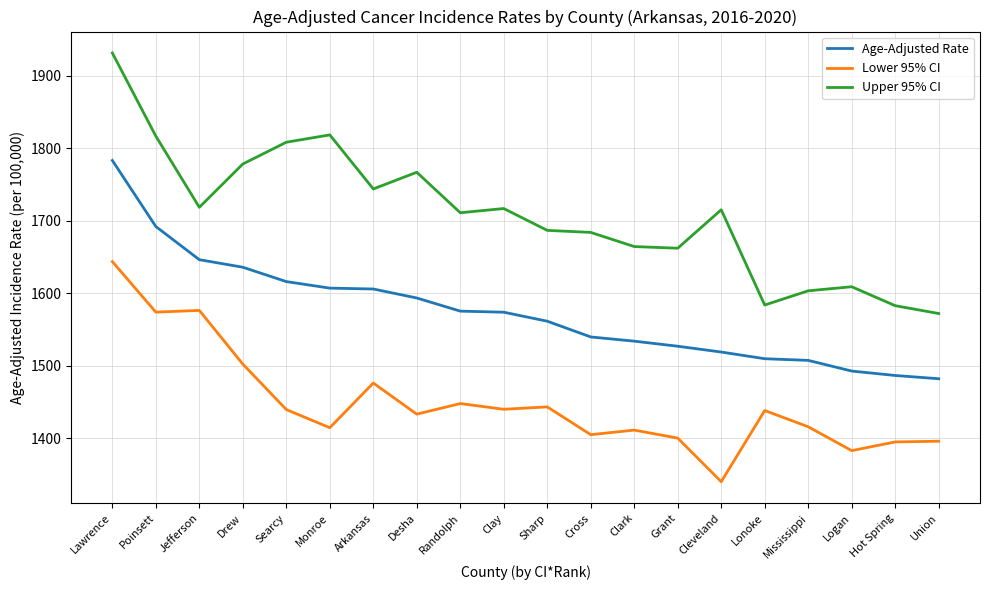

The Age-Adjusted Rate series shows 2804.0 at Jefferson. True or false?

False